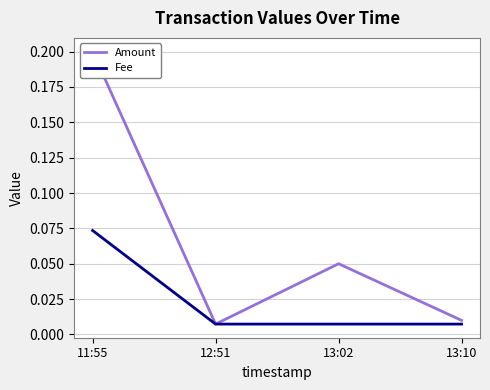

Is this an area chart (filled region under the line)?

No